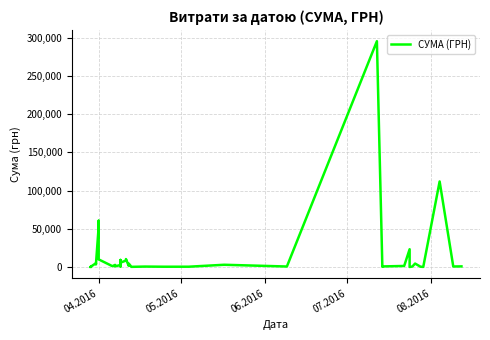

What position from the left is 8?

9